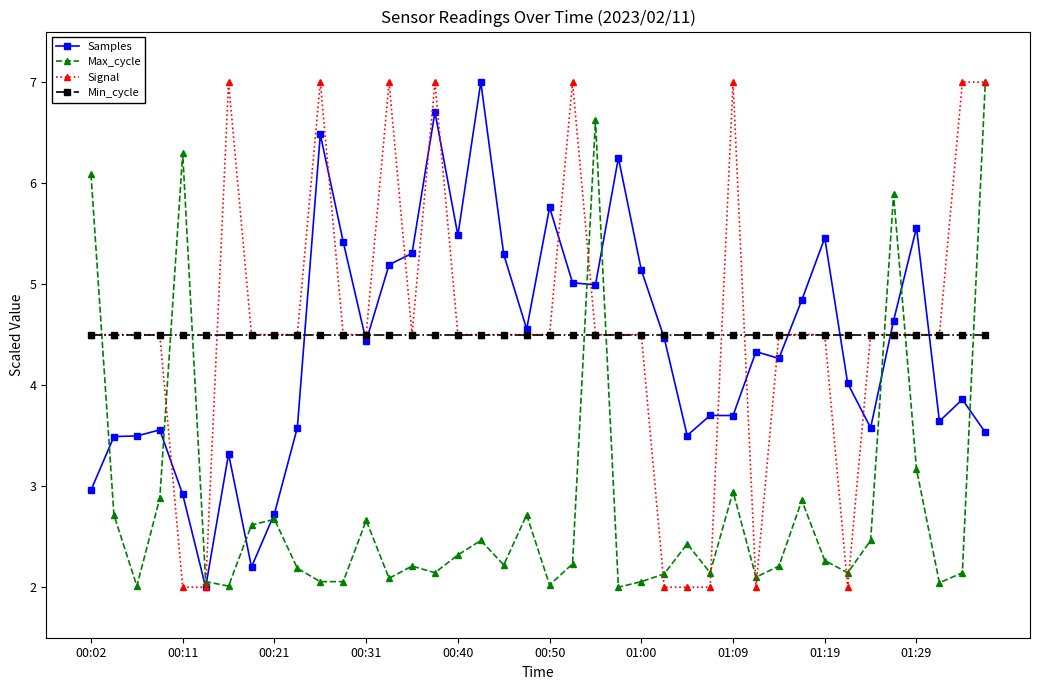

In Samples, how many points are lower than both neighbors (excluding endpoints)?

11